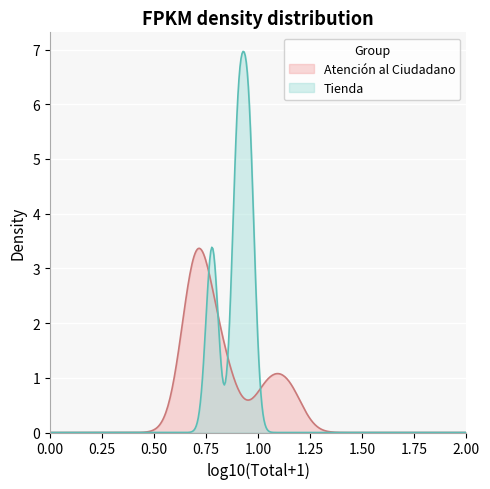

At how many categories does at least one series exceed 3?

8